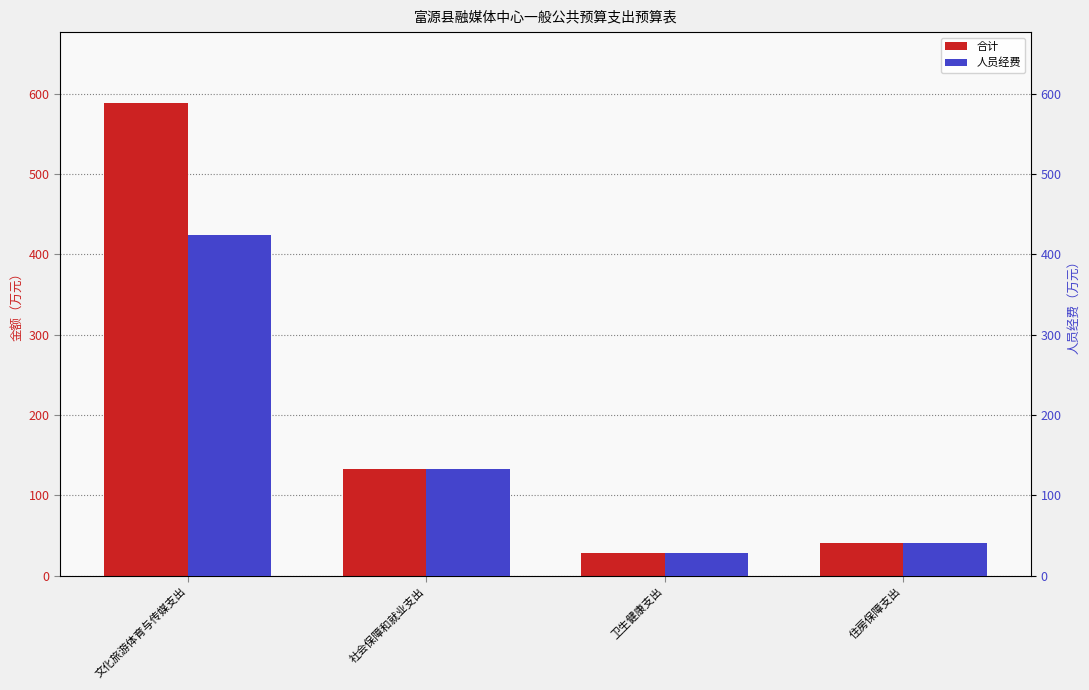

What is the value of the 合计 bar at the 3rd from the left?

27.7